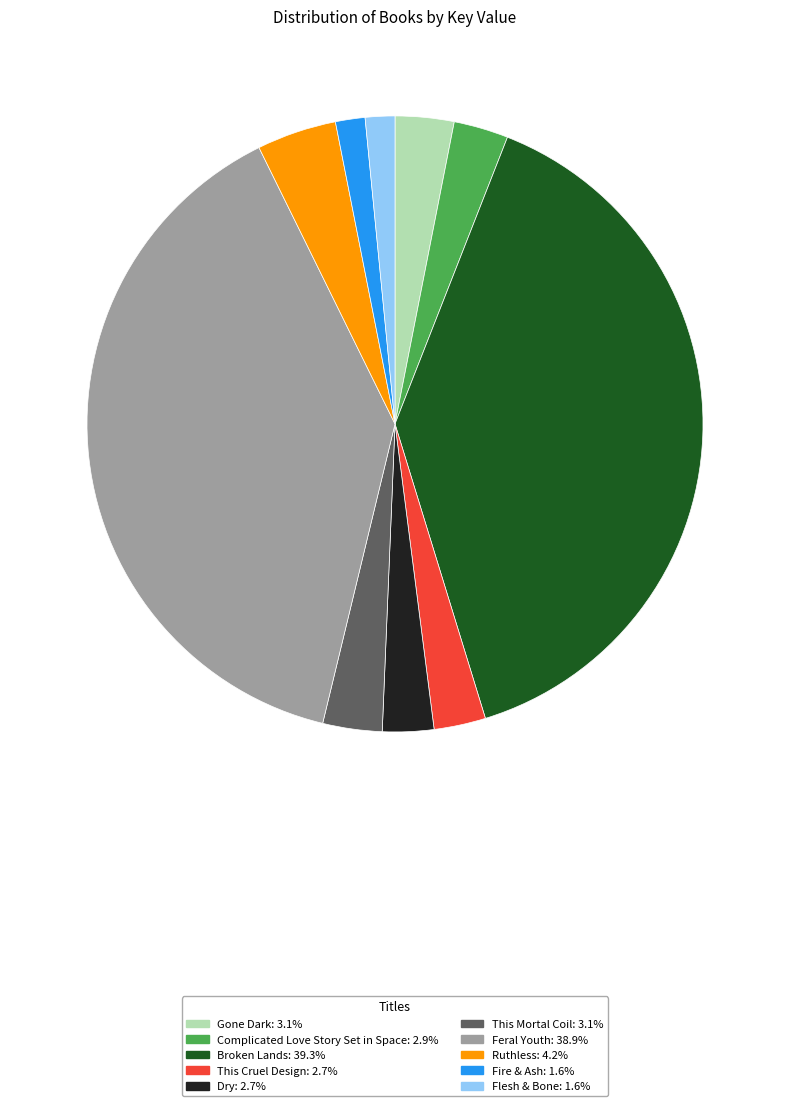

Is Feral Youth the majority of the pie?

No